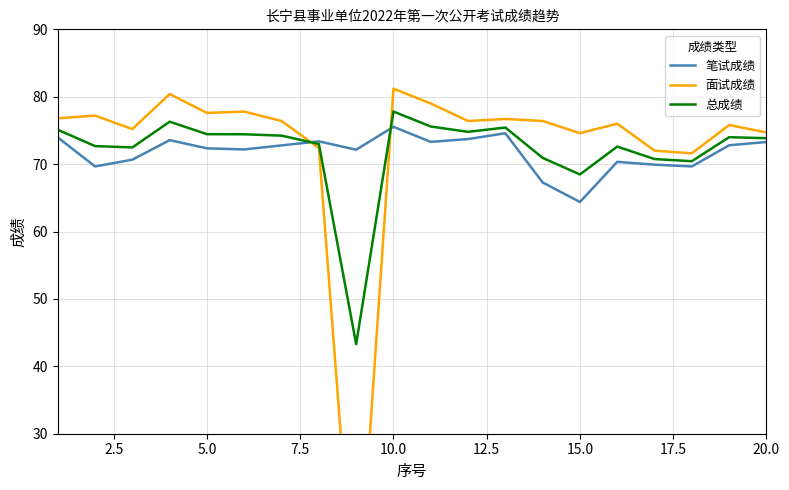

What is the highest value of the 总成绩 series?

77.8